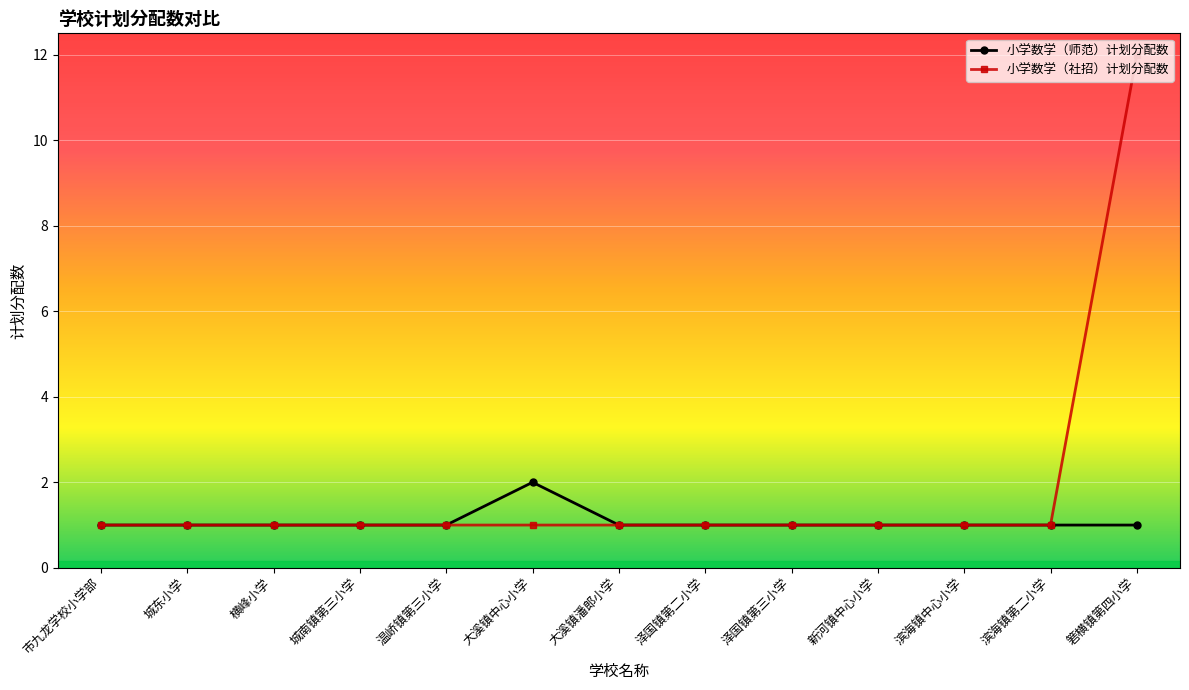

What is the value of the 小学数学（社招）计划分配数 point at the 1st from the left?

1